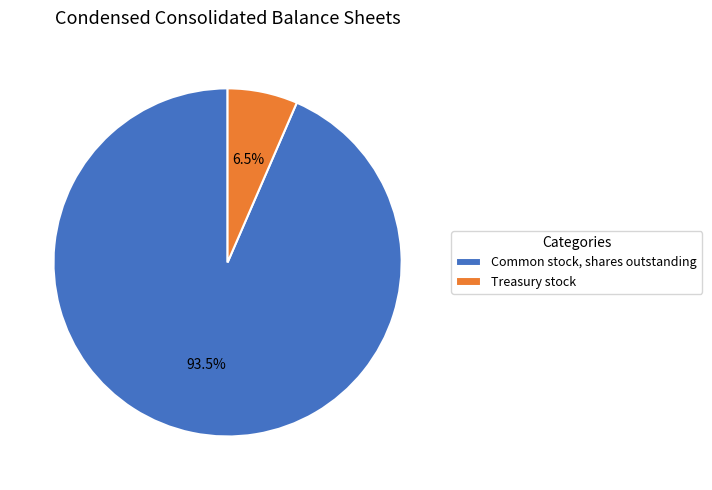

Approximately how many times larger is the value at Common stock, shares outstanding compared to Treasury stock?

14.4